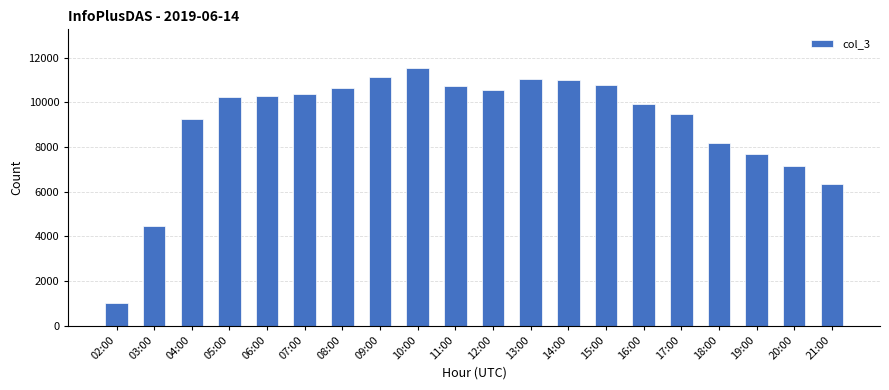

Between 18:00 and 06:00, which is larger?

06:00